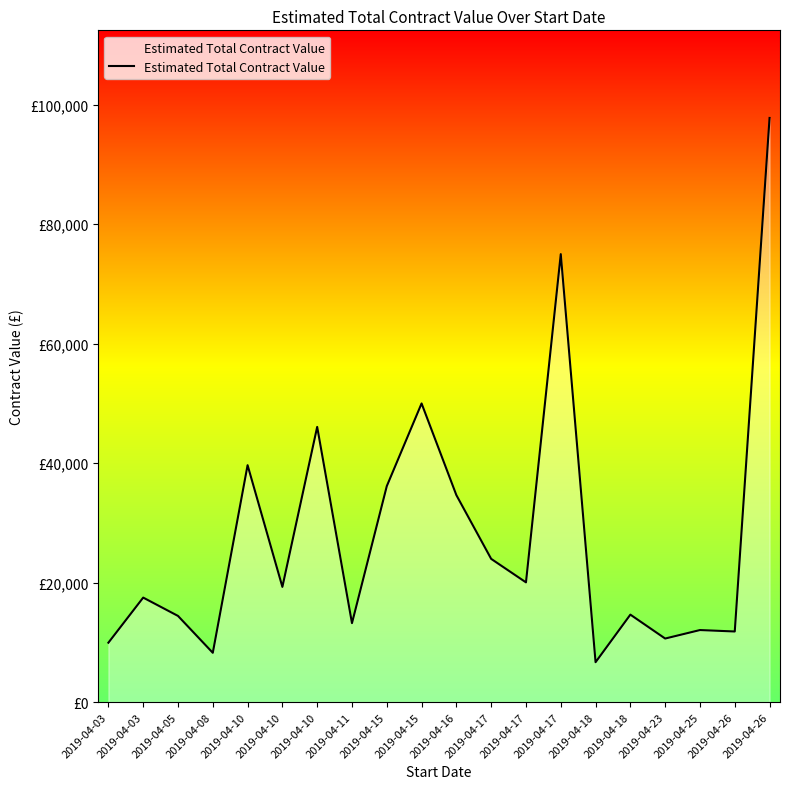

Is this an area chart (filled region under the line)?

Yes